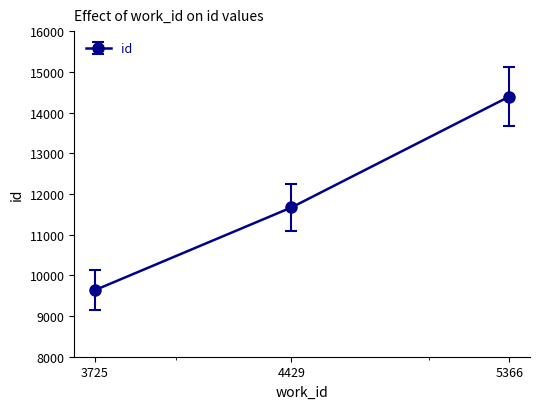

What is the maximum value shown in the chart?

14392